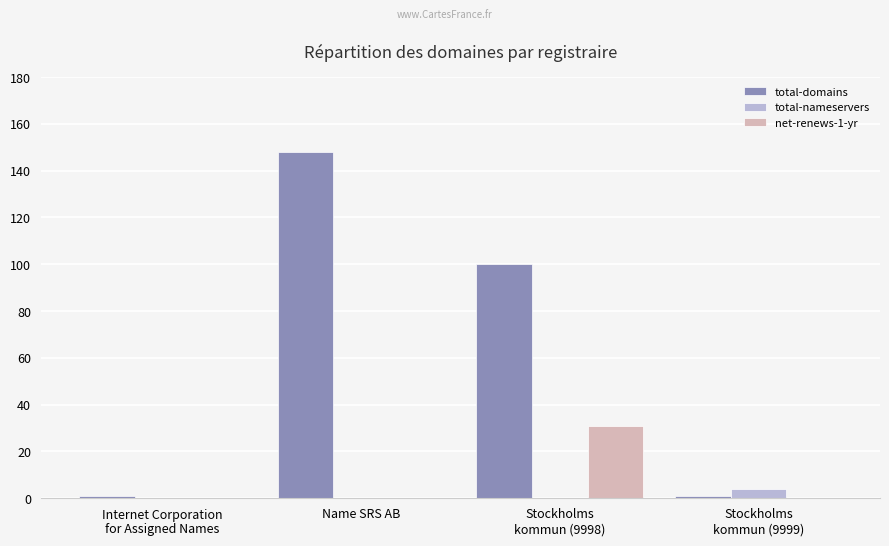

Which series has the largest total across all categories?

total-domains